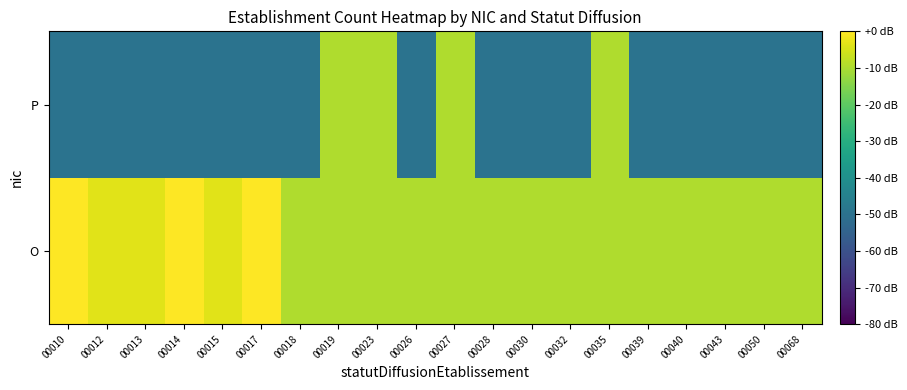

At which category is the sum across all series the highest?

00019